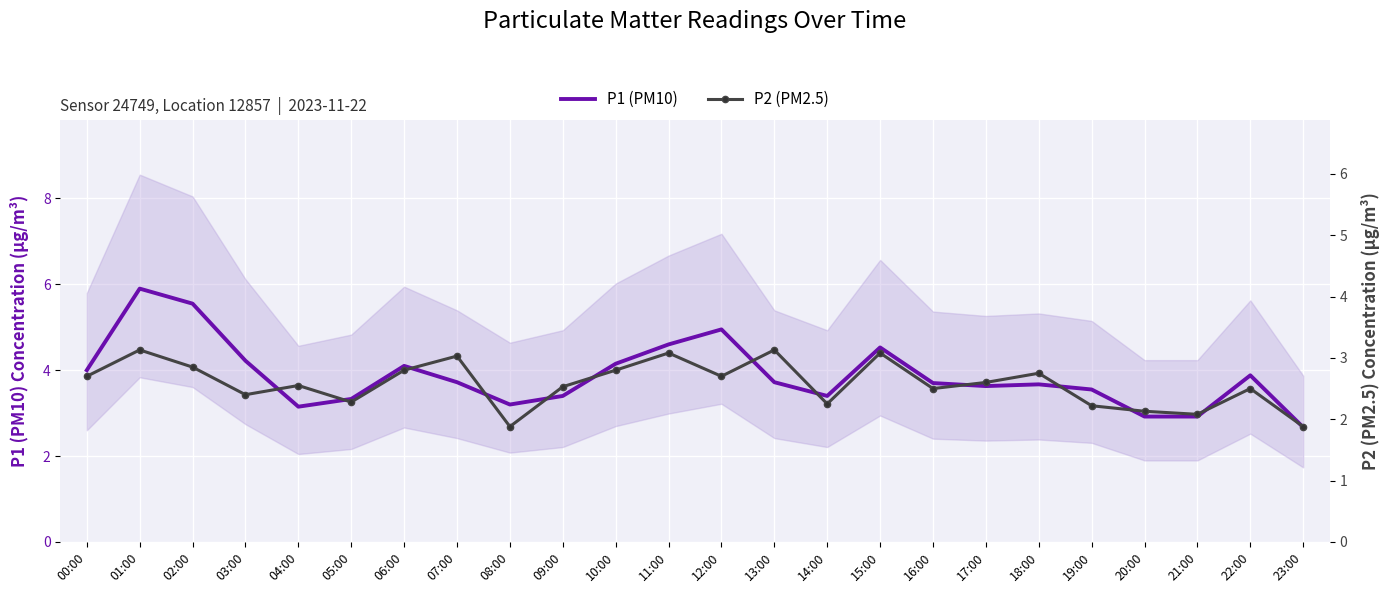

In P2 (PM2.5), how many points are higher than both neighbors (excluding endpoints)?

8